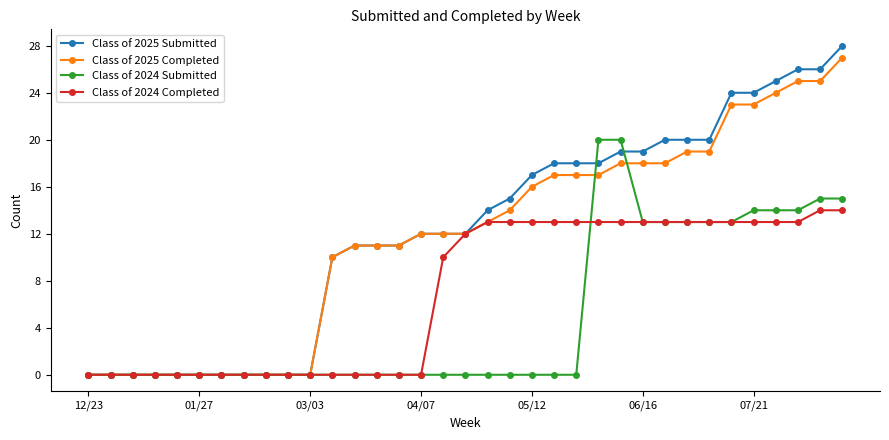

What is the difference between the maximum and second lowest values in the Class of 2024 Completed series?

14